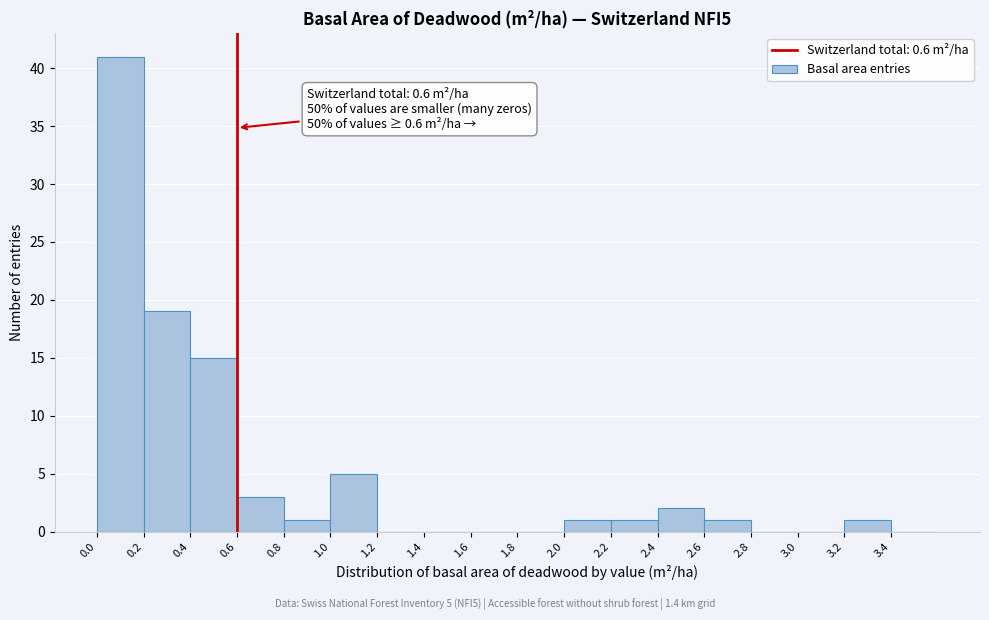

Over which range of the x-axis is the bar tallest?

0.0 to 0.2